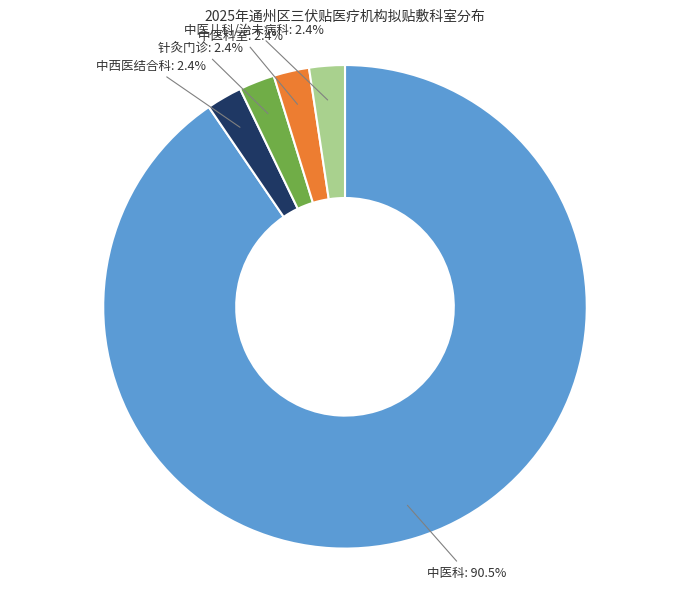

To the nearest percent, what portion does 针灸门诊 represent?

2%